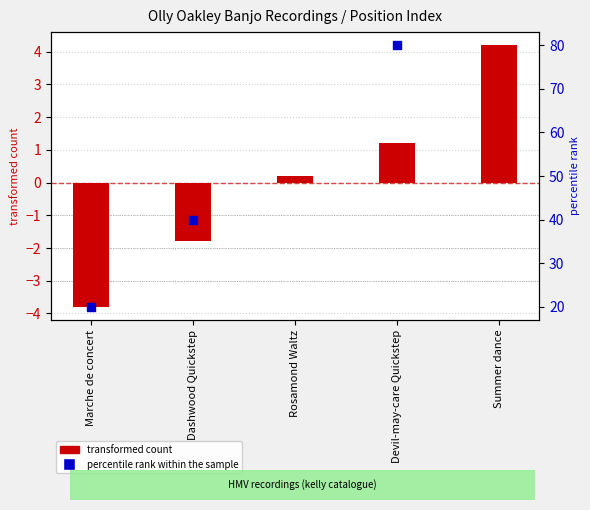

What is the change in value from Dashwood Quickstep to Rosamond Waltz?

+2.0